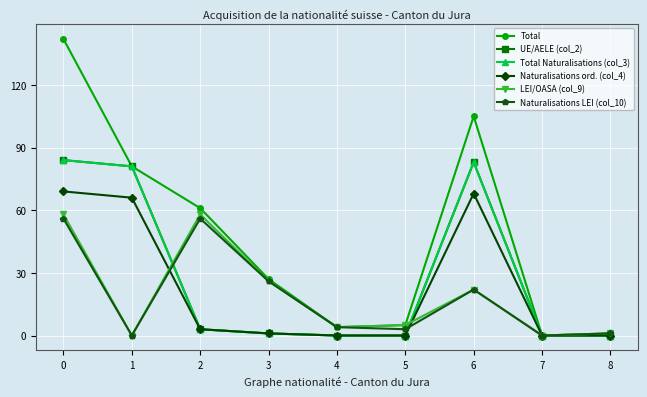

What is the difference between the second highest and minimum values in the Naturalisations LEI (col_10) series?

56